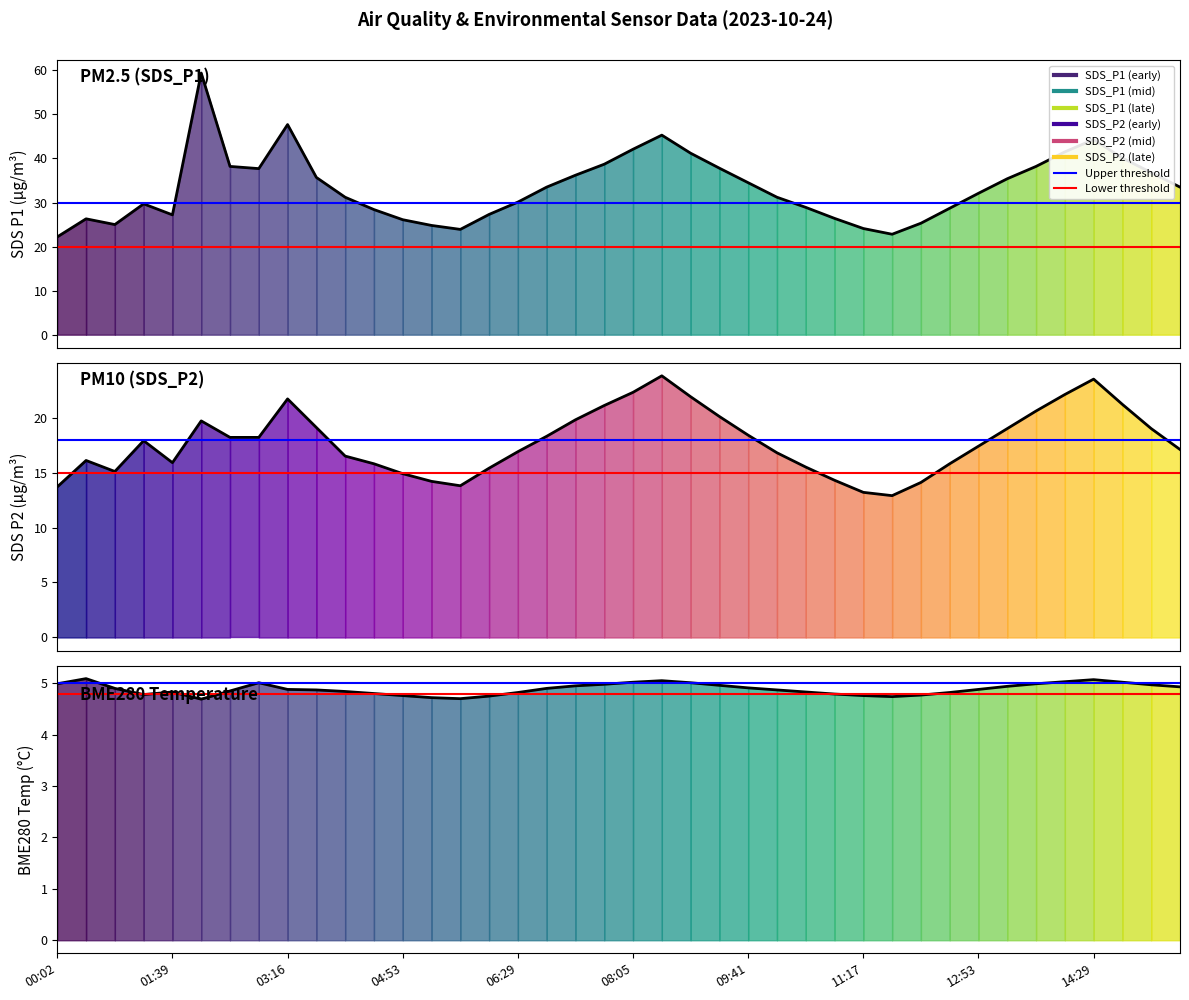

List the labels in order of SDS_P1 value, smallest first.

00:02, 11:41, 05:41, 11:17, 05:17, 00:50, 12:05, 04:53, 00:26, 10:53, 01:39, 06:05, 04:29, 12:29, 10:29, 01:15, 06:29, 04:05, 10:05, 12:53, 06:53, 15:41, 09:41, 13:17, 03:41, 07:17, 15:17, 02:52, 09:17, 02:27, 13:41, 07:41, 14:53, 08:53, 14:05, 08:05, 14:29, 08:29, 03:16, 02:03